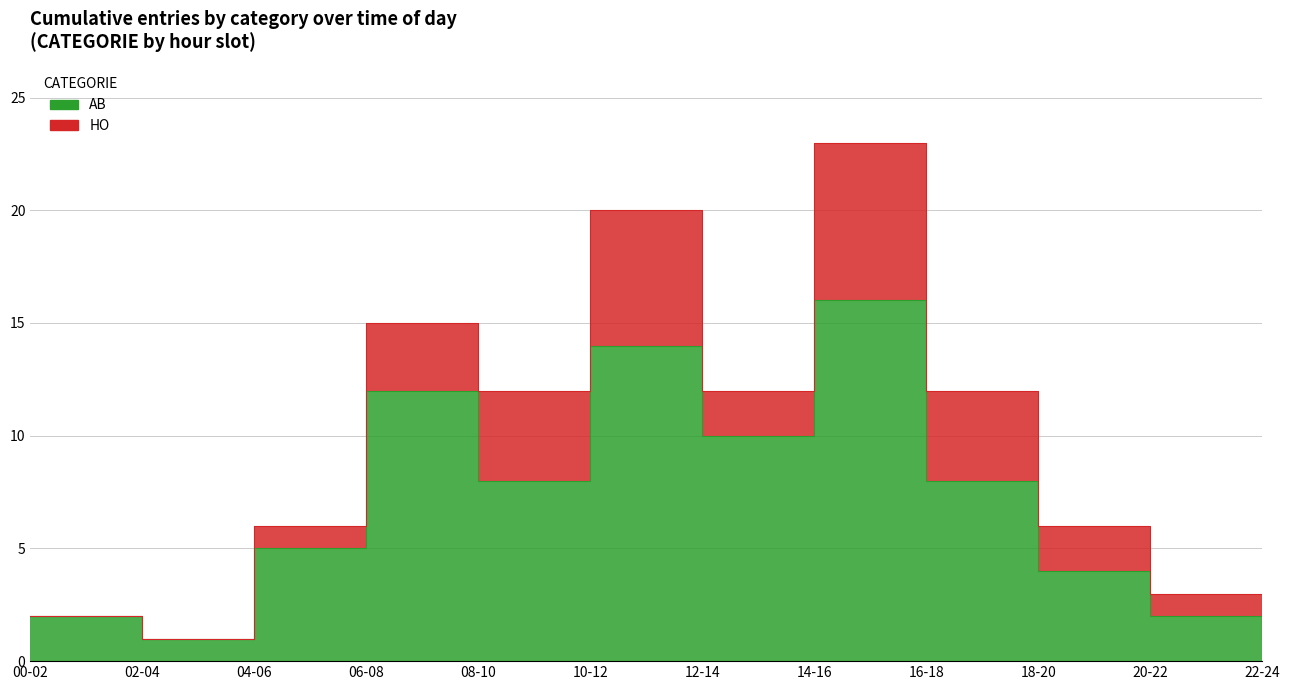

Which label corresponds to the largest value in the chart?

14-16